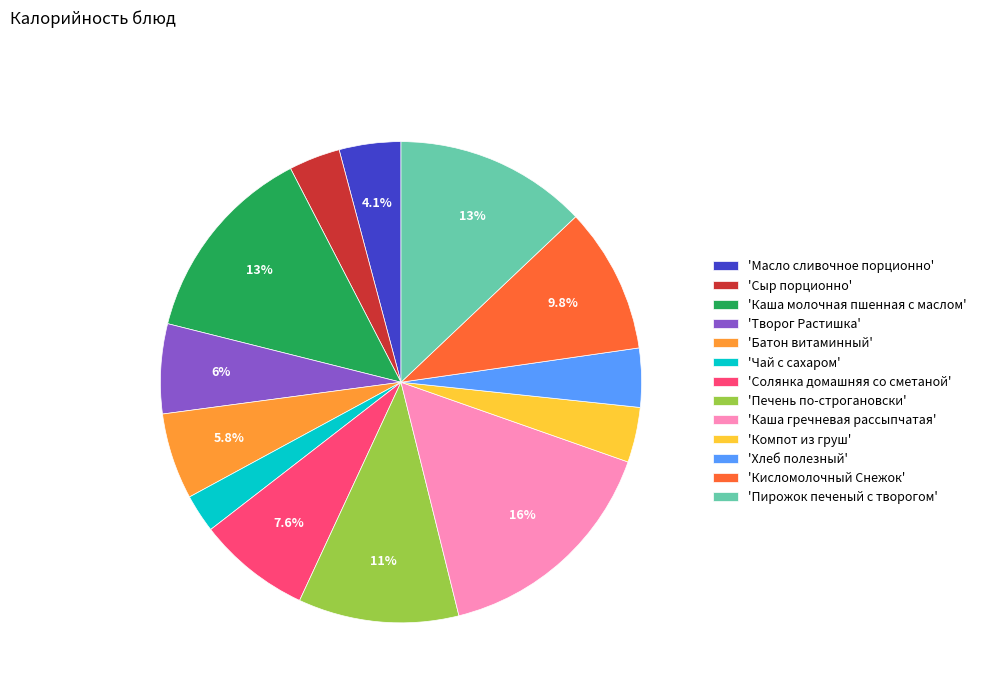

What portion of the pie excludes 'Солянка домашняя со сметаной'?

92.4%